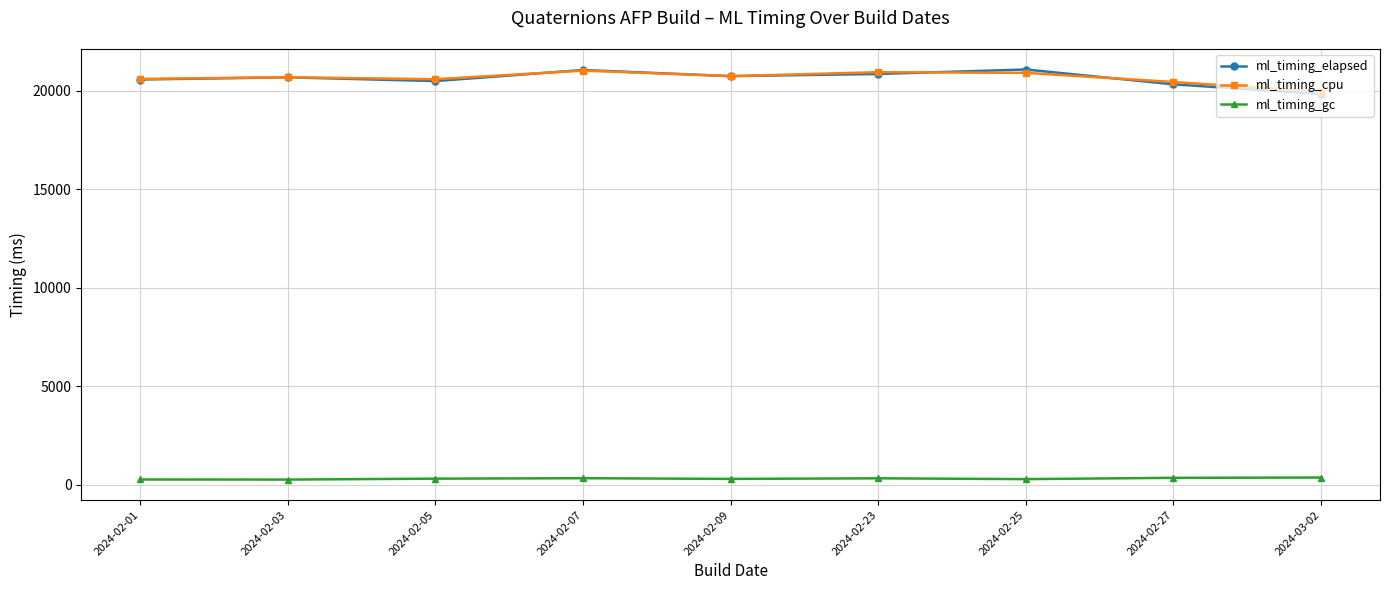

True or false: ml_timing_gc and ml_timing_cpu intersect in this chart.

False